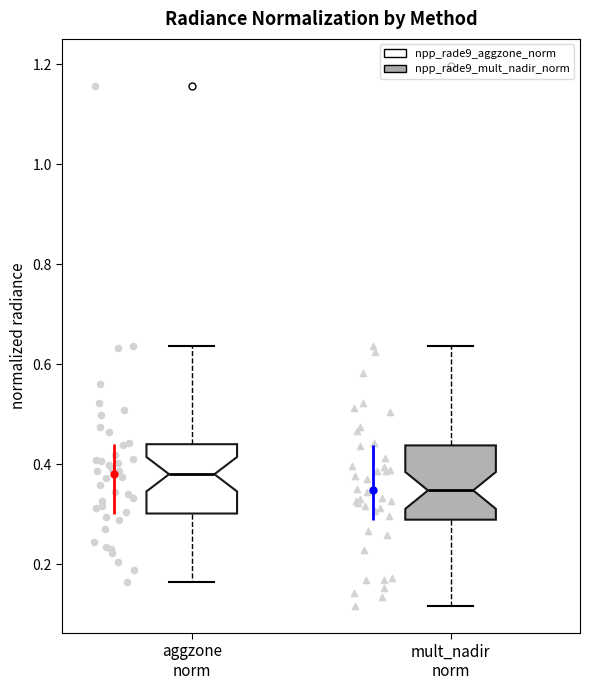

Reading left to right, transcribe this box plot: for each box, give where its median line is, the range the box spans, and where its two whiskers end, as read against the y-axis. The values are not printed on the chart, so give them approximately, as read against the axis.

aggzone norm: median 0.38, box 0.30 to 0.44, whiskers 0.16 to 0.64
mult_nadir norm: median 0.34, box 0.28 to 0.44, whiskers 0.12 to 0.64